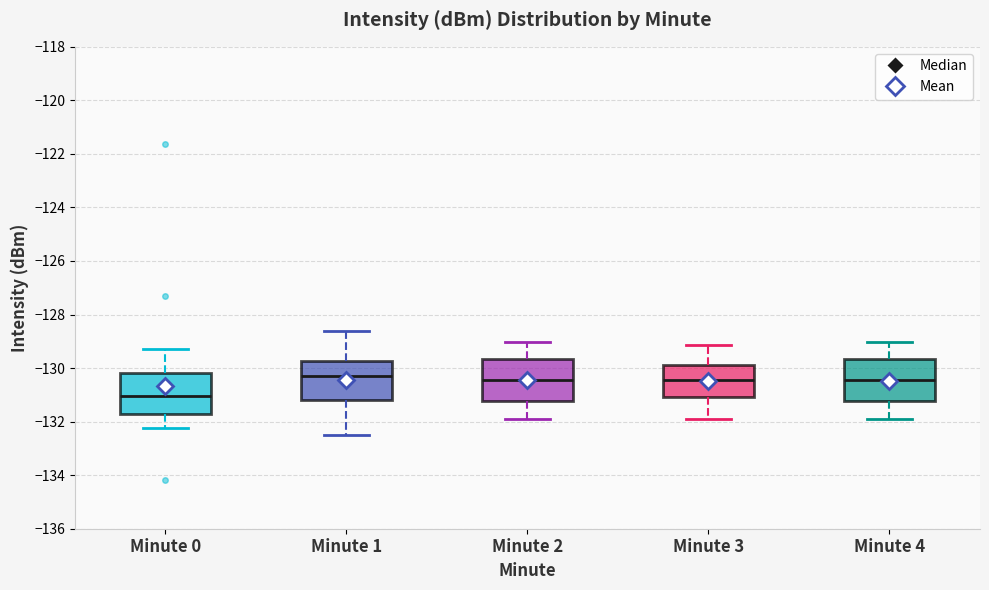

Reading left to right, read every box against the y-axis: the position of its median line, the range the box covers, and the ends of its whiskers. The values are not printed on the chart, so give them approximately, as read against the axis.

Minute 0: median -131.0, box -131.8 to -130.2, whiskers -132.2 to -129.2
Minute 1: median -130.2, box -131.2 to -129.8, whiskers -132.6 to -128.6
Minute 2: median -130.4, box -131.2 to -129.6, whiskers -132.0 to -129.0
Minute 3: median -130.4, box -131.0 to -129.8, whiskers -132.0 to -129.2
Minute 4: median -130.4, box -131.2 to -129.6, whiskers -132.0 to -129.0